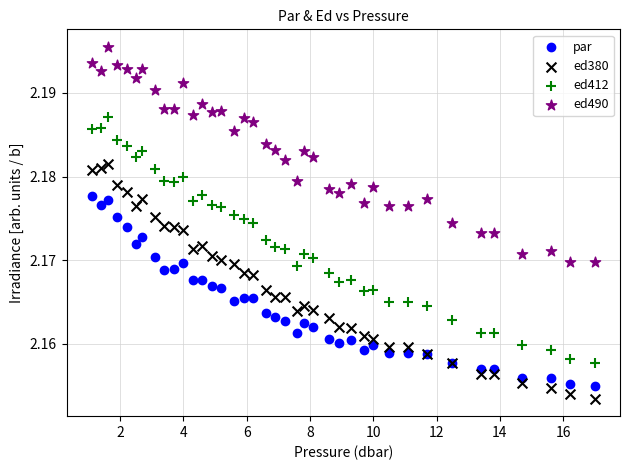

Which series has the largest Y range (max minus min)?

ed412